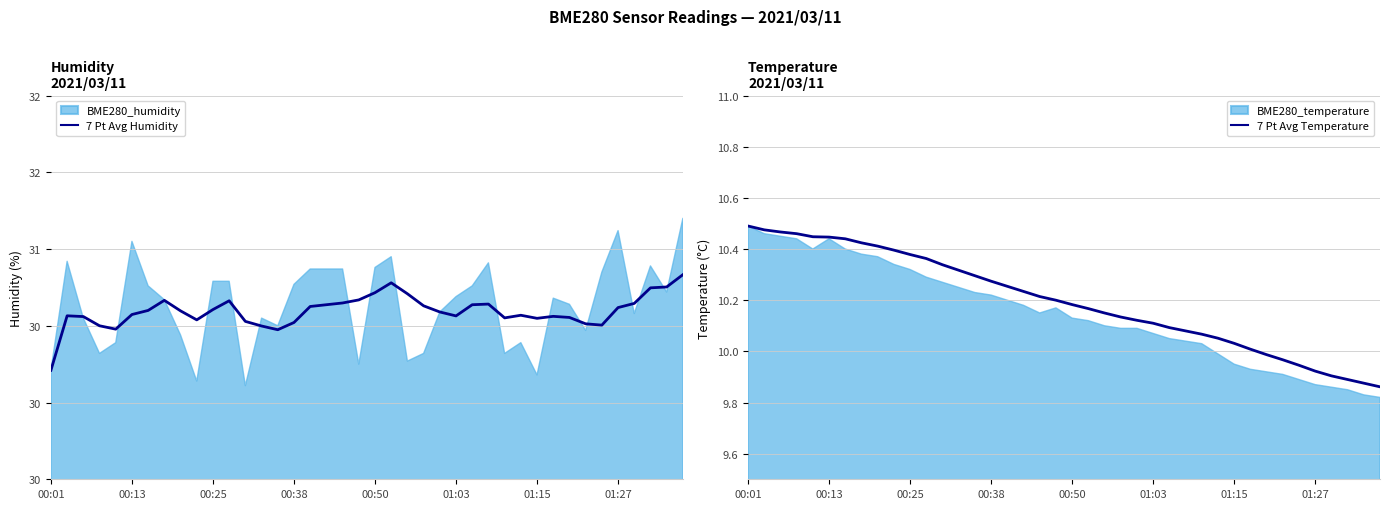

What is the value of the 7 Pt Avg Temperature point at the 22nd from the left?

10.2